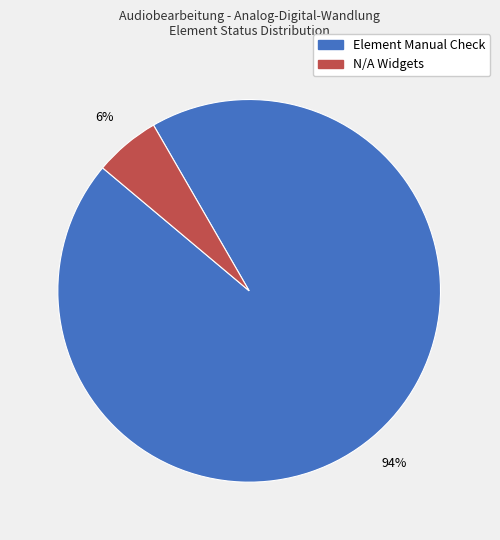

To the nearest percent, what is the average slice percentage?

50%